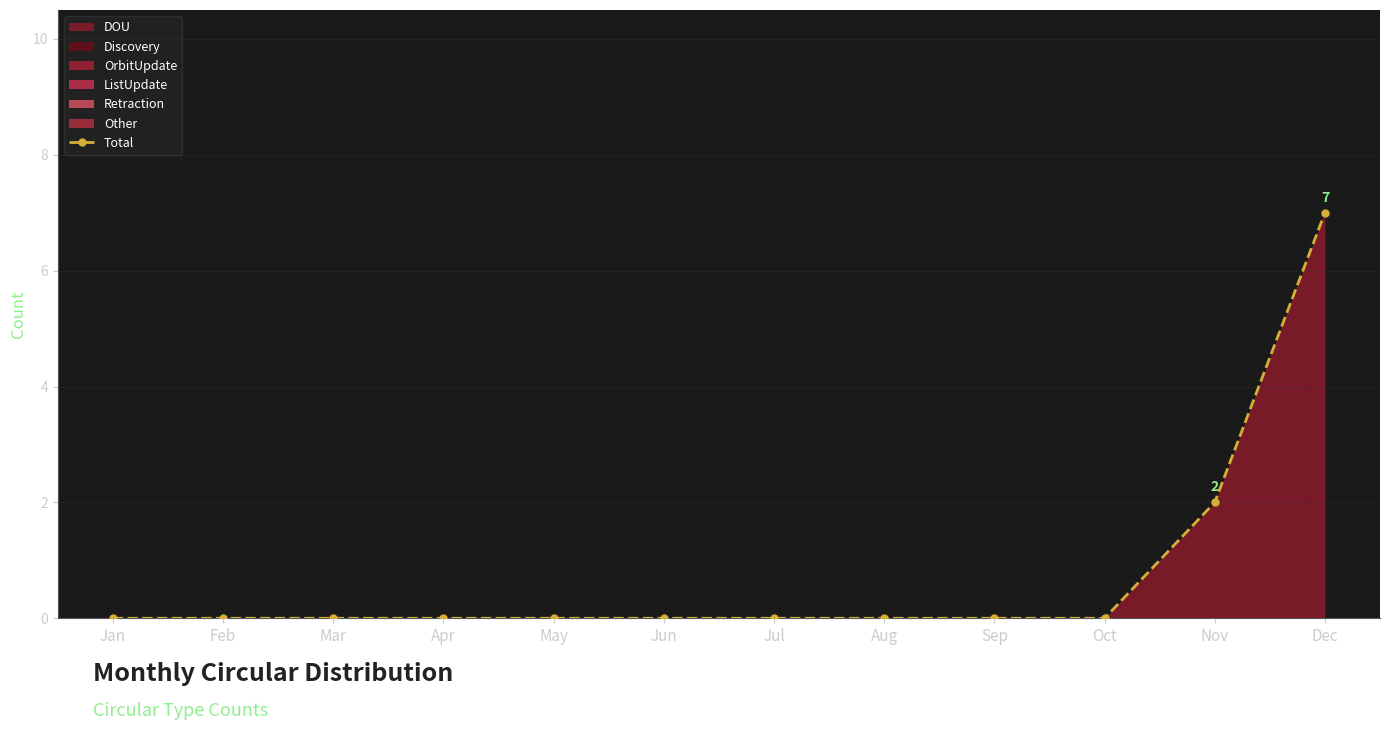

Reading right to left, transcribe all the data shown in this chart.

7	2	0	0	0	0	0	0	0	0	0	0